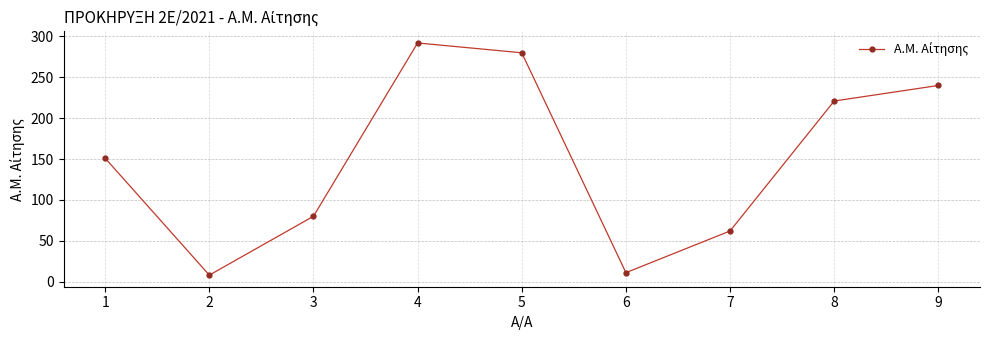

What is the value of the 5th point from the left?

280